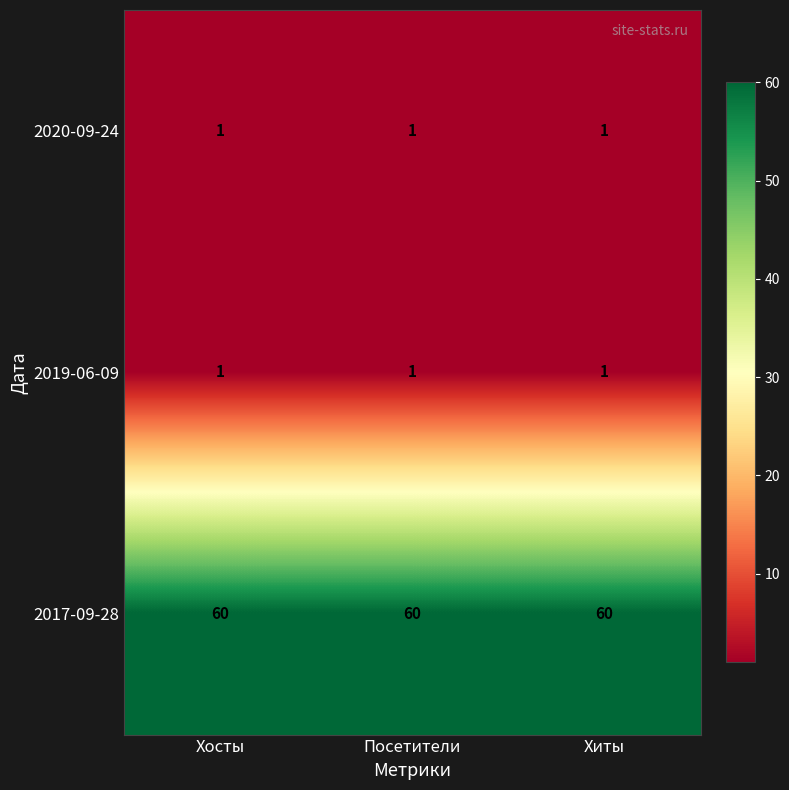

Which series has the largest total across all categories?

2017-09-28